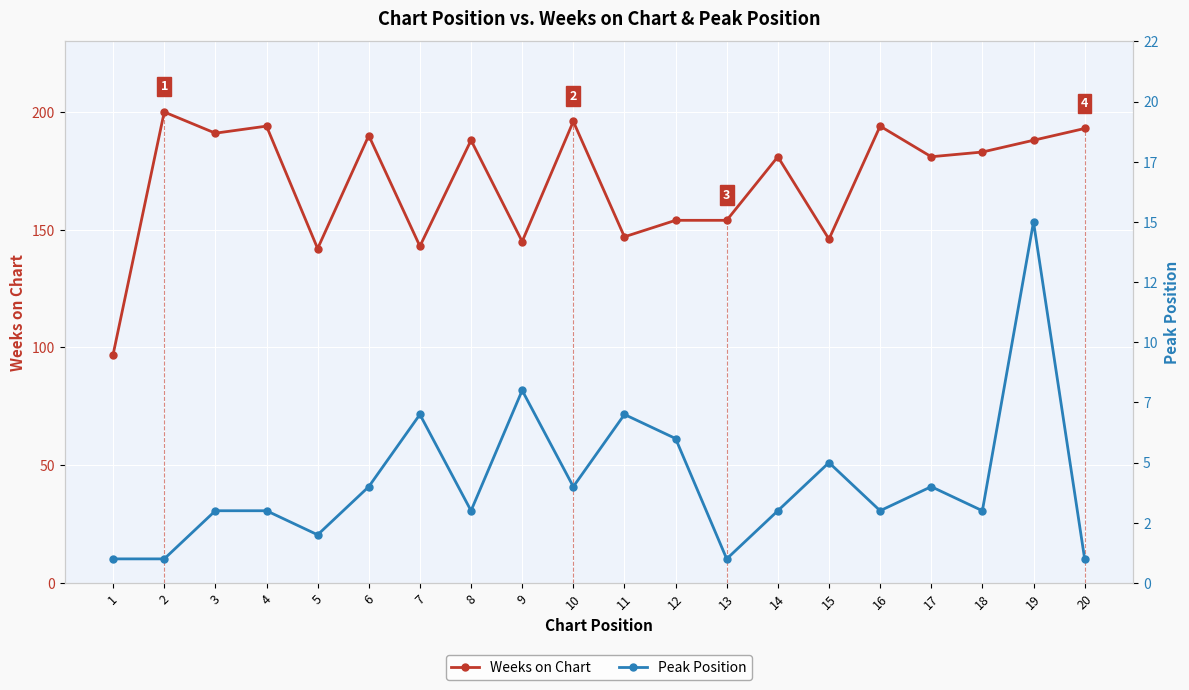

What is the total value across all series at 7?

150